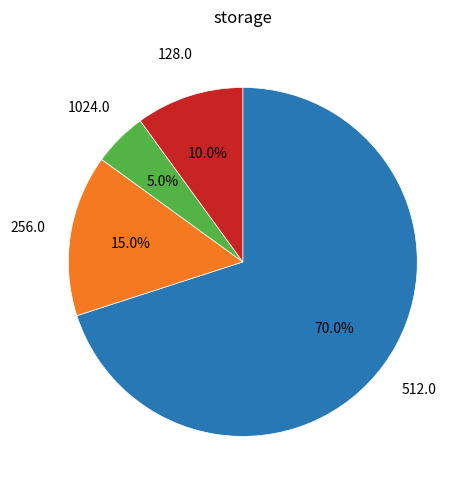

Does any single category account for the majority?

Yes